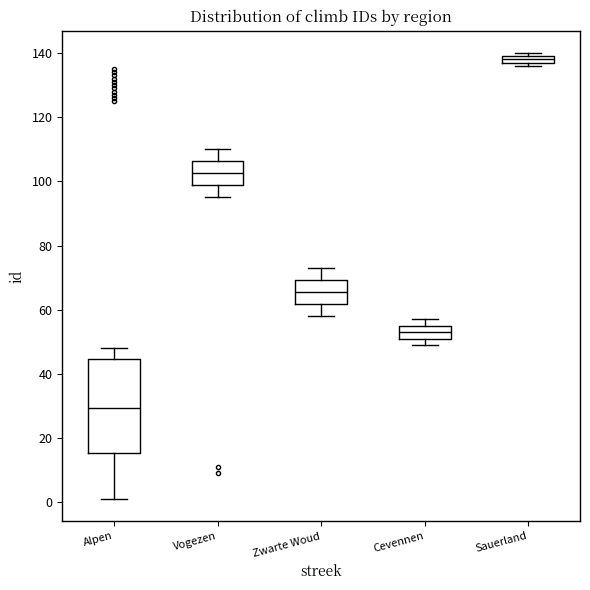

Comparing the boxes themselves (not the whiskers), which one is the tallest?

Alpen